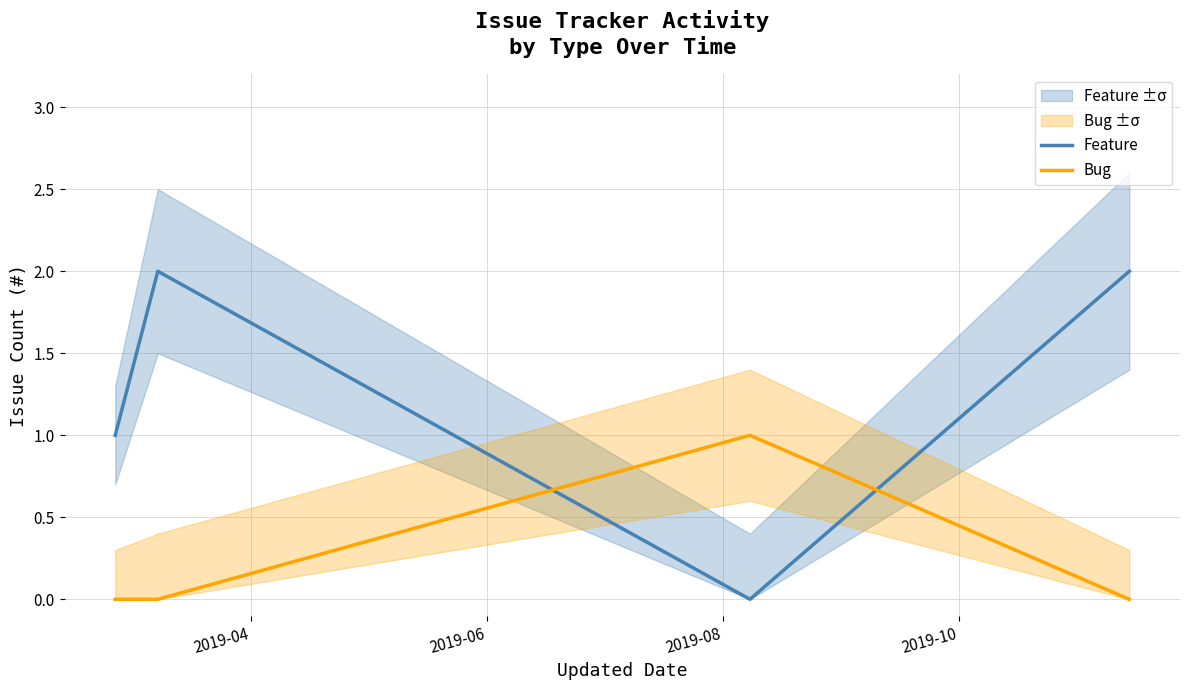

List the labels in order of Feature value, smallest first.

2019-08, 2019-04, 2019-06, 2019-10